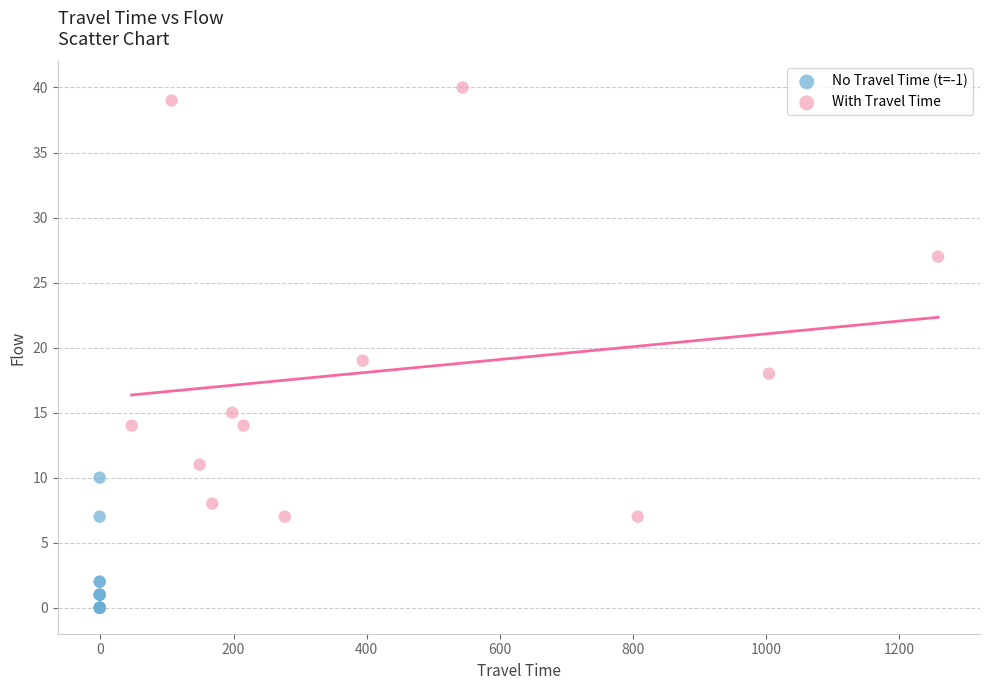

Which series reaches the minimum Y coordinate?

No Travel Time (t=-1)